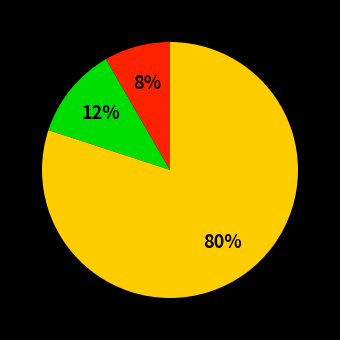

To the nearest percent, what is the average slice percentage?

33%